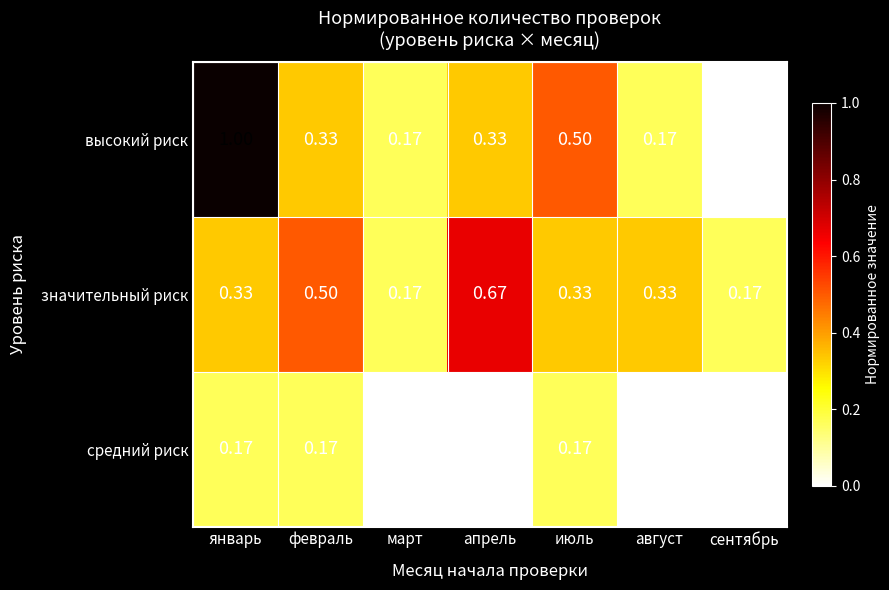

Rank the series by their maximum value, from lowest to highest.

средний риск, значительный риск, высокий риск